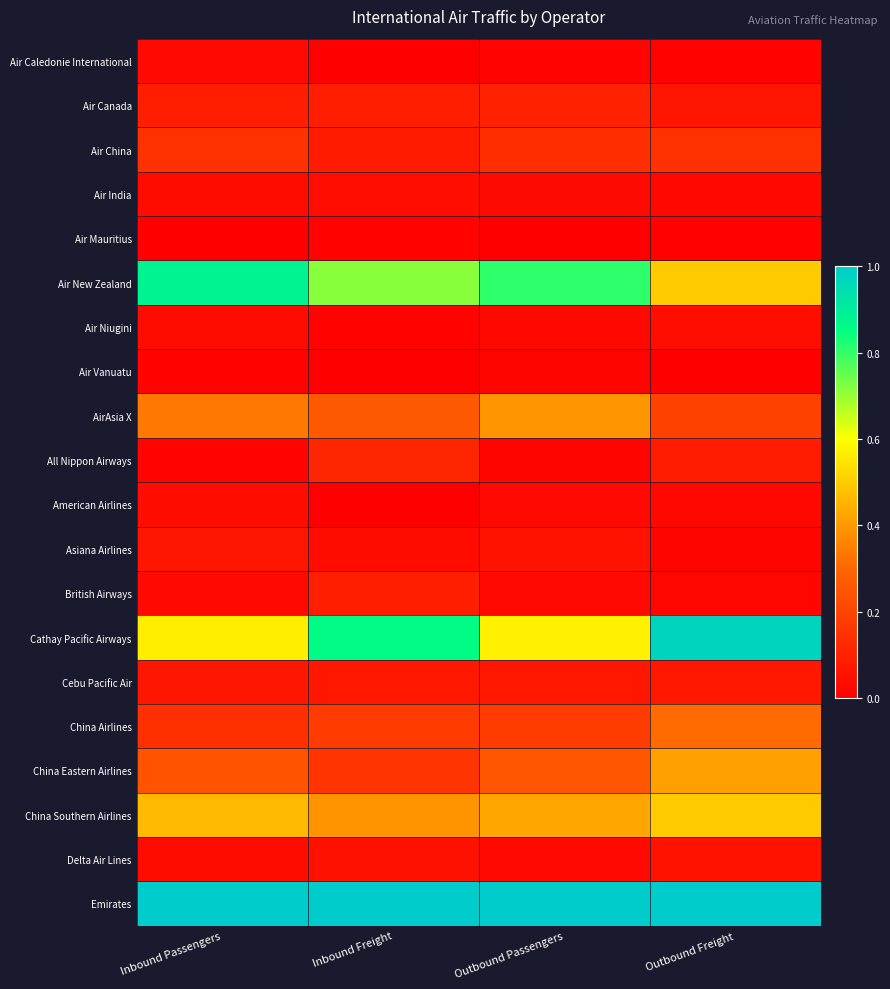

Reading left to right, extract all data points from this chart.

Air Caledonie International: Inbound Passengers=0.0	Inbound Freight=0.0	Outbound Passengers=0.0	Outbound Freight=0.0
Air Canada: Inbound Passengers=0.1	Inbound Freight=0.1	Outbound Passengers=0.1	Outbound Freight=0.1
Air China: Inbound Passengers=0.1	Inbound Freight=0.1	Outbound Passengers=0.1	Outbound Freight=0.1
Air India: Inbound Passengers=0.0	Inbound Freight=0.0	Outbound Passengers=0.0	Outbound Freight=0.0
Air Mauritius: Inbound Passengers=0.0	Inbound Freight=0.0	Outbound Passengers=0.0	Outbound Freight=0.0
Air New Zealand: Inbound Passengers=0.9	Inbound Freight=0.7	Outbound Passengers=0.8	Outbound Freight=0.5
Air Niugini: Inbound Passengers=0.0	Inbound Freight=0.0	Outbound Passengers=0.0	Outbound Freight=0.0
Air Vanuatu: Inbound Passengers=0.0	Inbound Freight=0.0	Outbound Passengers=0.0	Outbound Freight=0.0
AirAsia X: Inbound Passengers=0.3	Inbound Freight=0.3	Outbound Passengers=0.4	Outbound Freight=0.2
All Nippon Airways: Inbound Passengers=0.0	Inbound Freight=0.1	Outbound Passengers=0.0	Outbound Freight=0.1
American Airlines: Inbound Passengers=0.0	Inbound Freight=0.0	Outbound Passengers=0.0	Outbound Freight=0.0
Asiana Airlines: Inbound Passengers=0.1	Inbound Freight=0.0	Outbound Passengers=0.1	Outbound Freight=0.0
British Airways: Inbound Passengers=0.0	Inbound Freight=0.1	Outbound Passengers=0.0	Outbound Freight=0.0
Cathay Pacific Airways: Inbound Passengers=0.6	Inbound Freight=0.9	Outbound Passengers=0.6	Outbound Freight=1.0
Cebu Pacific Air: Inbound Passengers=0.1	Inbound Freight=0.1	Outbound Passengers=0.1	Outbound Freight=0.1
China Airlines: Inbound Passengers=0.1	Inbound Freight=0.2	Outbound Passengers=0.2	Outbound Freight=0.3
China Eastern Airlines: Inbound Passengers=0.2	Inbound Freight=0.2	Outbound Passengers=0.3	Outbound Freight=0.4
China Southern Airlines: Inbound Passengers=0.5	Inbound Freight=0.4	Outbound Passengers=0.4	Outbound Freight=0.5
Delta Air Lines: Inbound Passengers=0.0	Inbound Freight=0.1	Outbound Passengers=0.0	Outbound Freight=0.1
Emirates: Inbound Passengers=1.0	Inbound Freight=1.0	Outbound Passengers=1.0	Outbound Freight=1.0